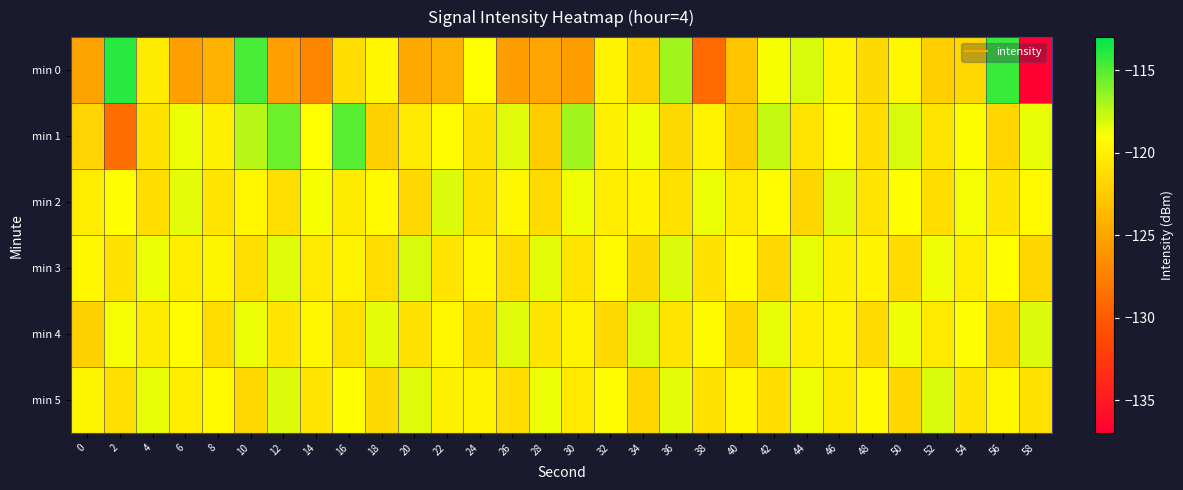

Rank the series by their maximum value, from highest to lowest.

min 0, min 1, min 3, min 4, min 5, min 2